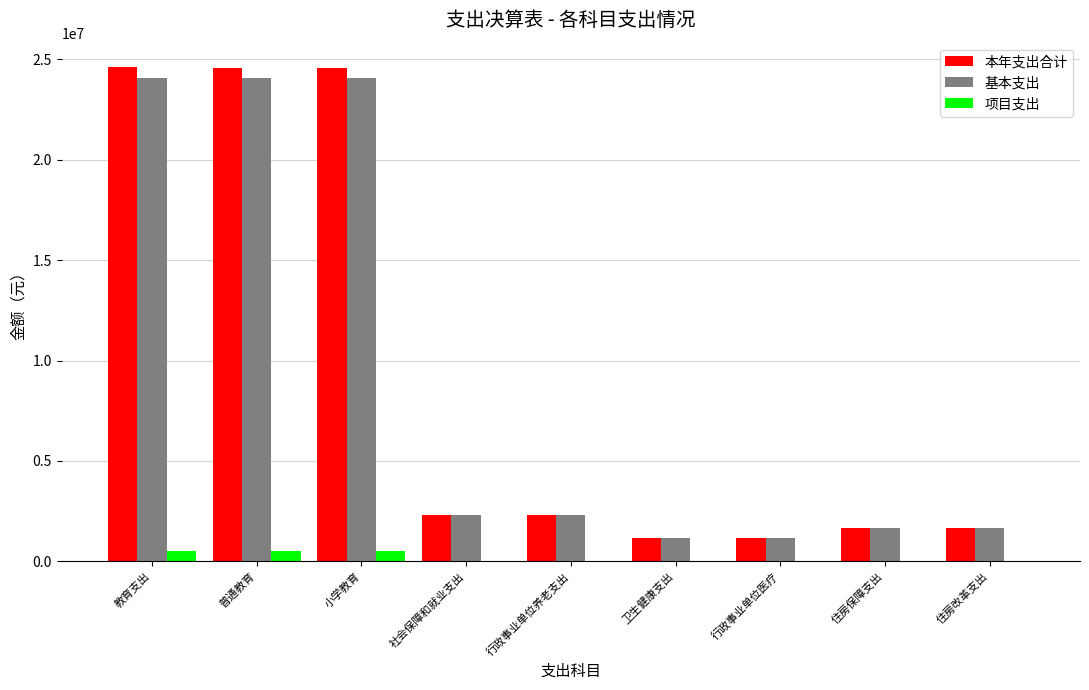

What is the total value across all series at 行政事业单位医疗?

2351519.6